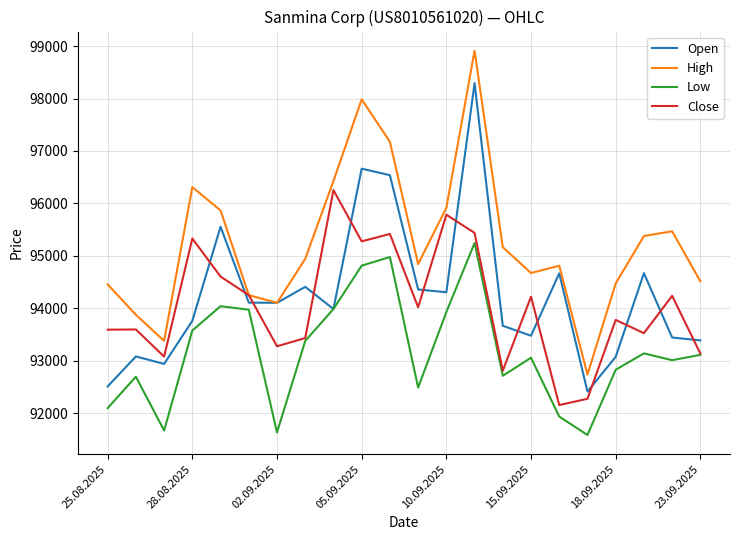

At how many categories does at least one series exceed 93248?

21